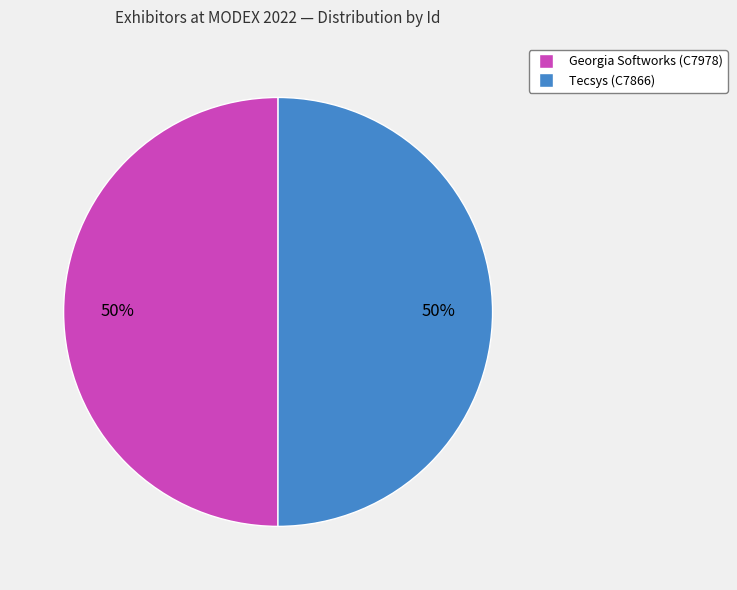

What is the ratio of the value at Tecsys (C7866) to the value at Georgia Softworks (C7978)?

1.0